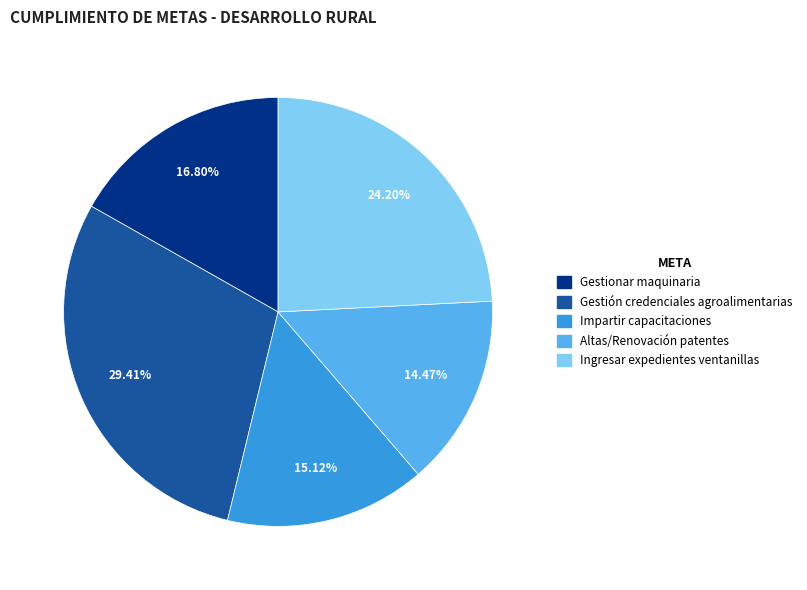

Is there a majority slice in this chart?

No